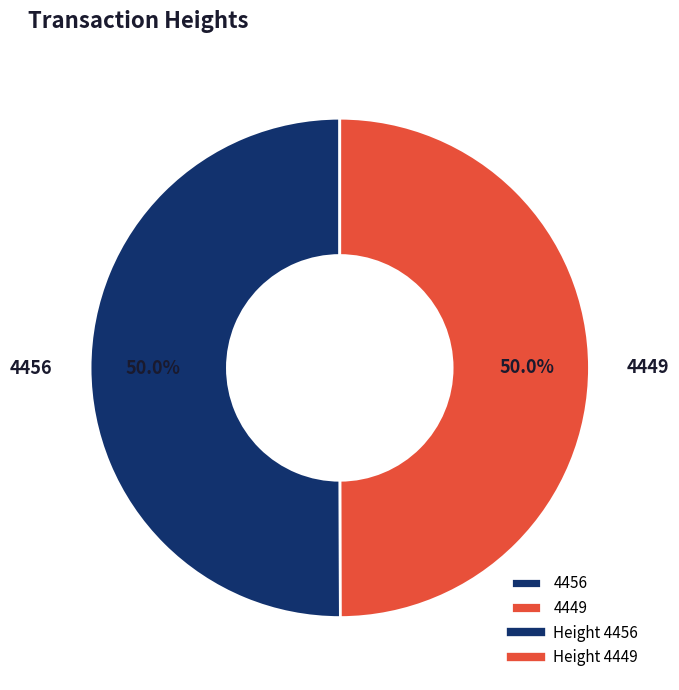

How many slices are in this pie chart?

2